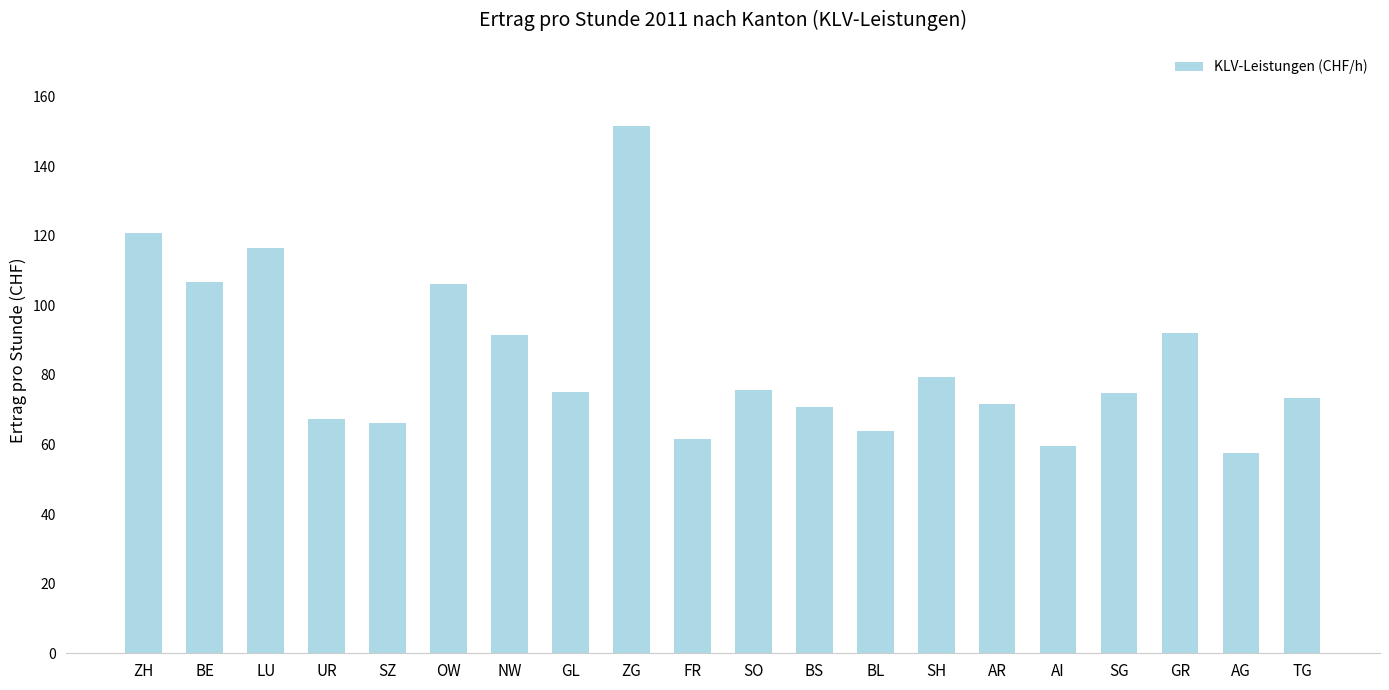

At which label does the data first exceed 75?

ZH